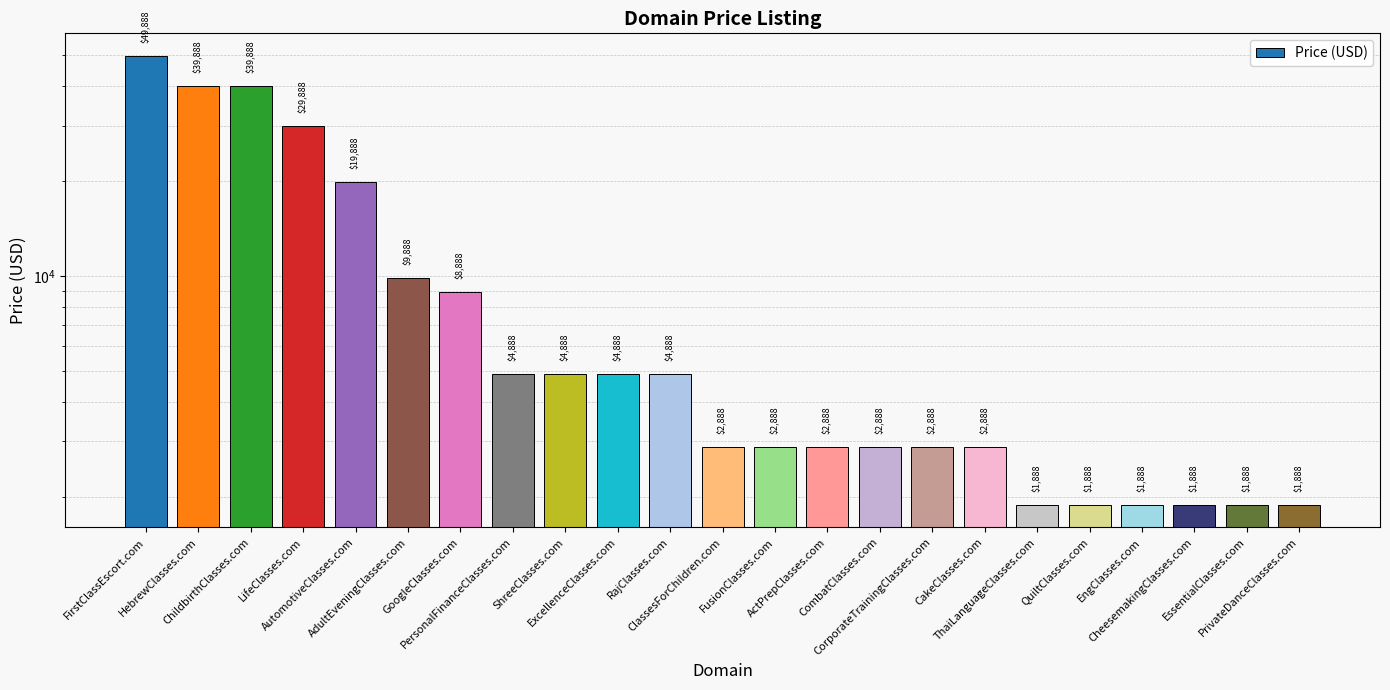

List the labels in order of value, smallest first.

ThaiLanguageClasses.com, QuiltClasses.com, EngClasses.com, CheesemakingClasses.com, EssentialClasses.com, PrivateDanceClasses.com, ClassesForChildren.com, FusionClasses.com, ActPrepClasses.com, CombatClasses.com, CorporateTrainingClasses.com, CakeClasses.com, PersonalFinanceClasses.com, ShreeClasses.com, ExcellenceClasses.com, RajClasses.com, GoogleClasses.com, AdultEveningClasses.com, AutomotiveClasses.com, LifeClasses.com, HebrewClasses.com, ChildbirthClasses.com, FirstClassEscort.com